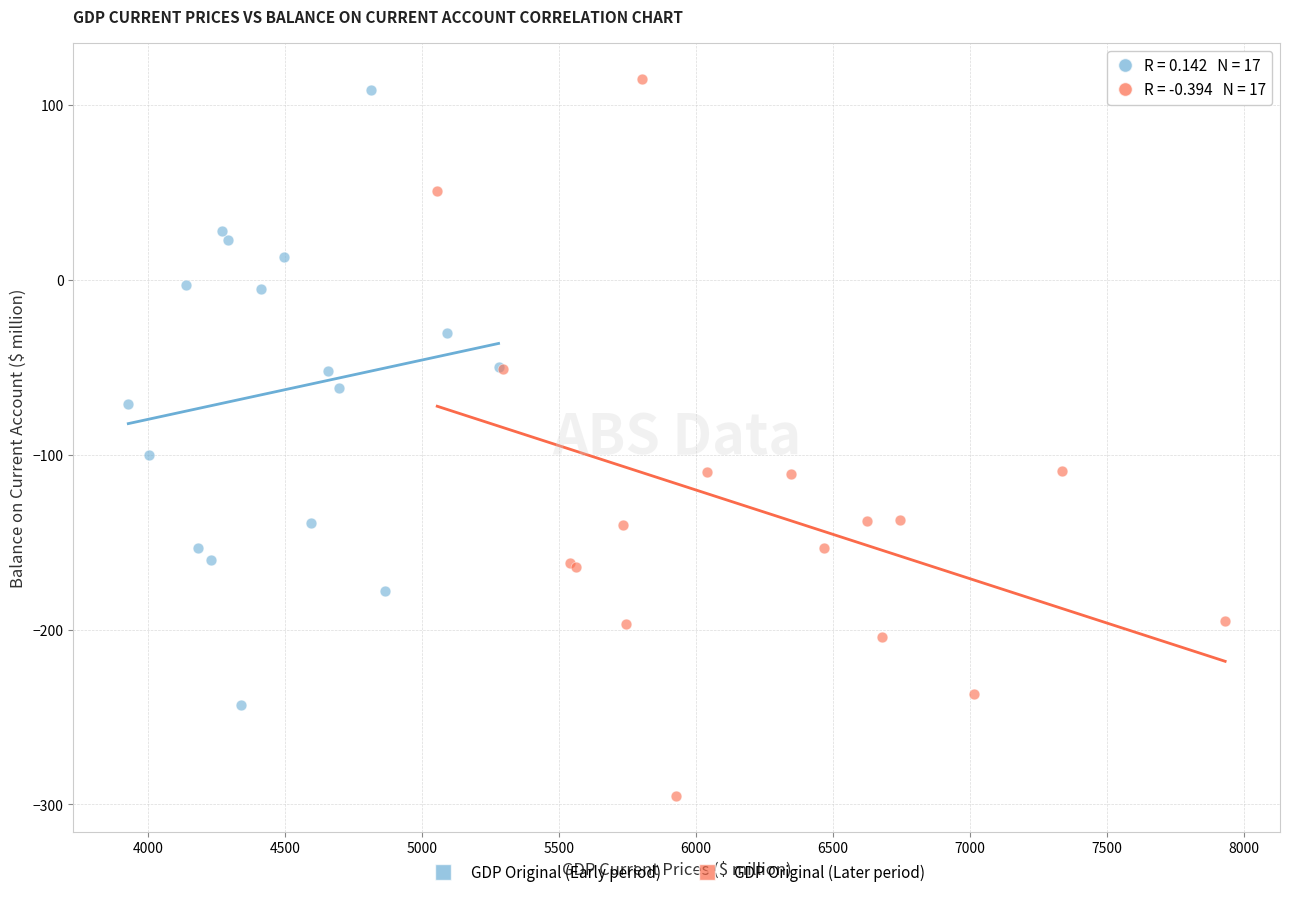

Which series reaches the minimum Y coordinate?

GDP Original (Later period)